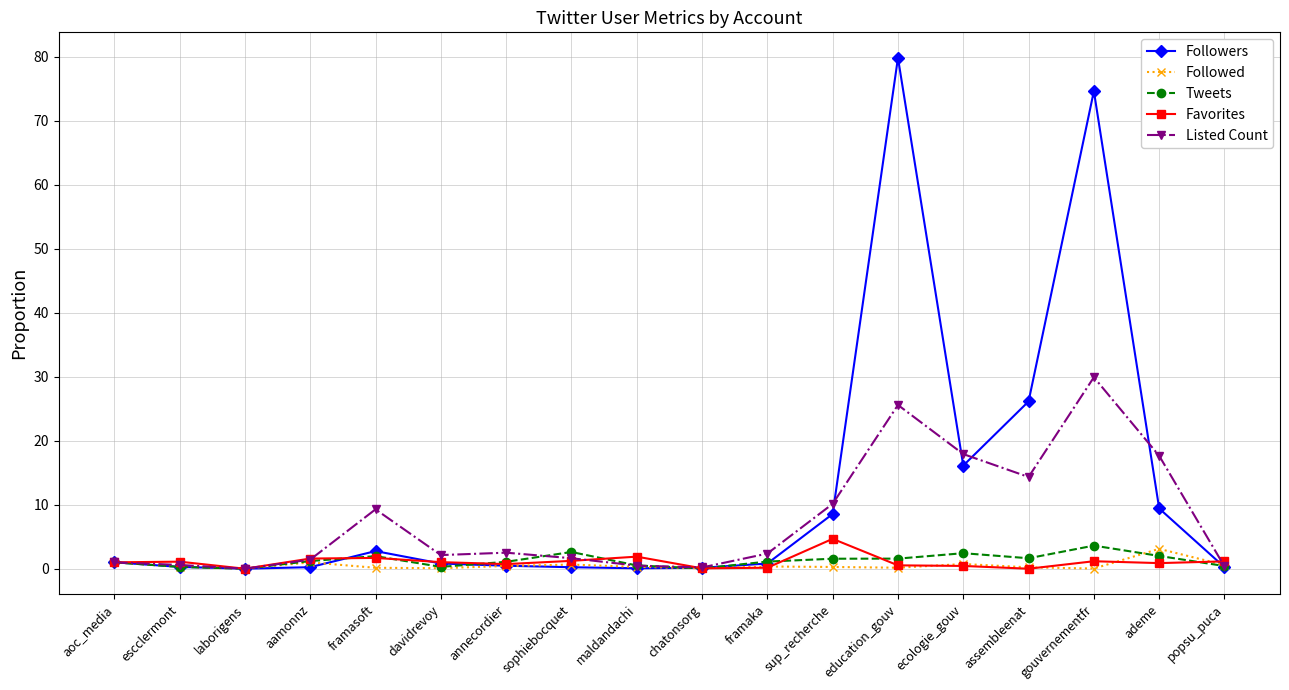

True or false: Tweets and Favorites intersect in this chart.

True